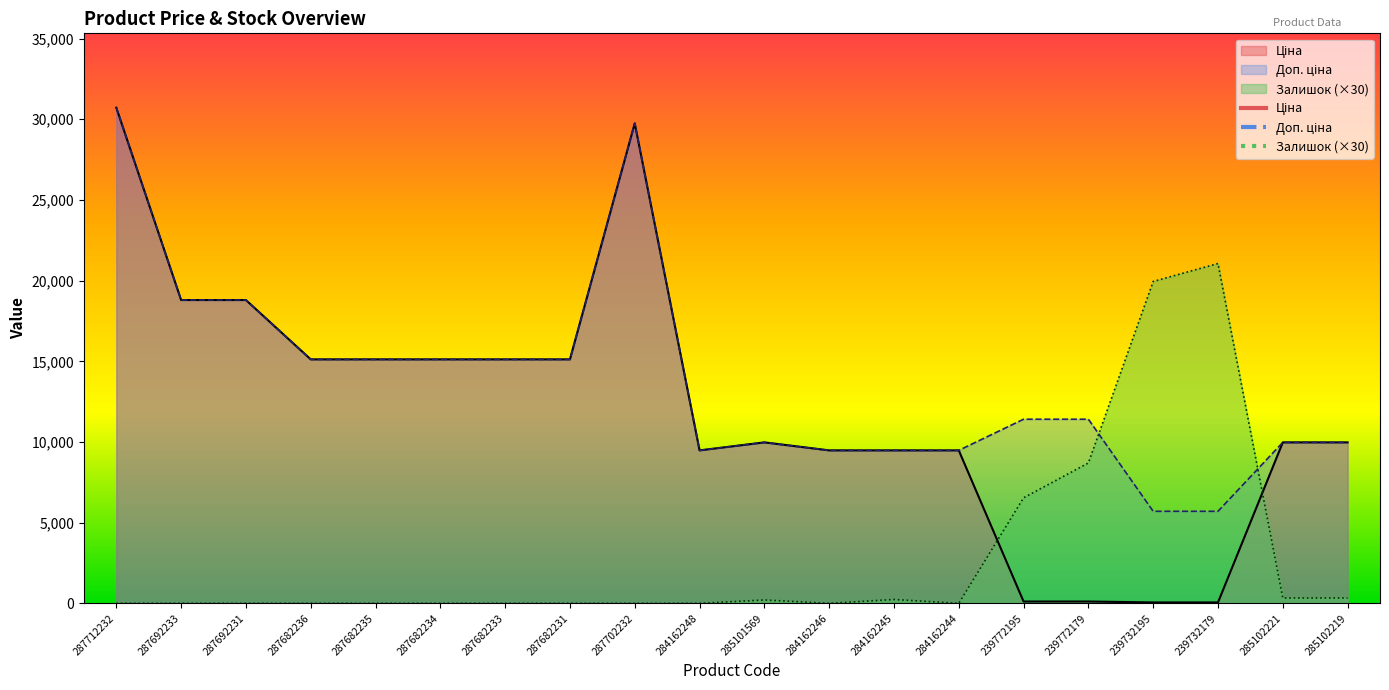

What is the difference between the Ціна values at 287692233 and 284162246?

9316.7